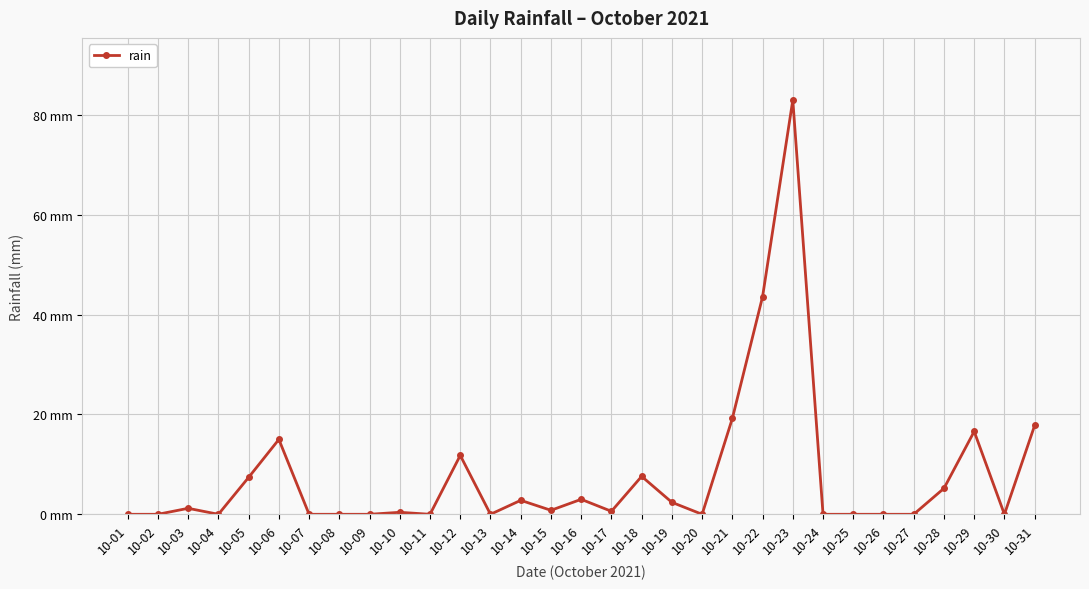

What is the sum of all values?

238.4